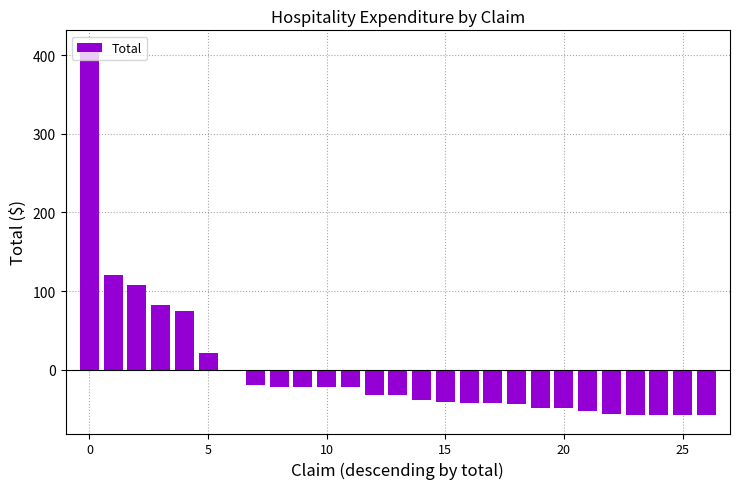

What is the minimum value shown in the chart?

-57.8